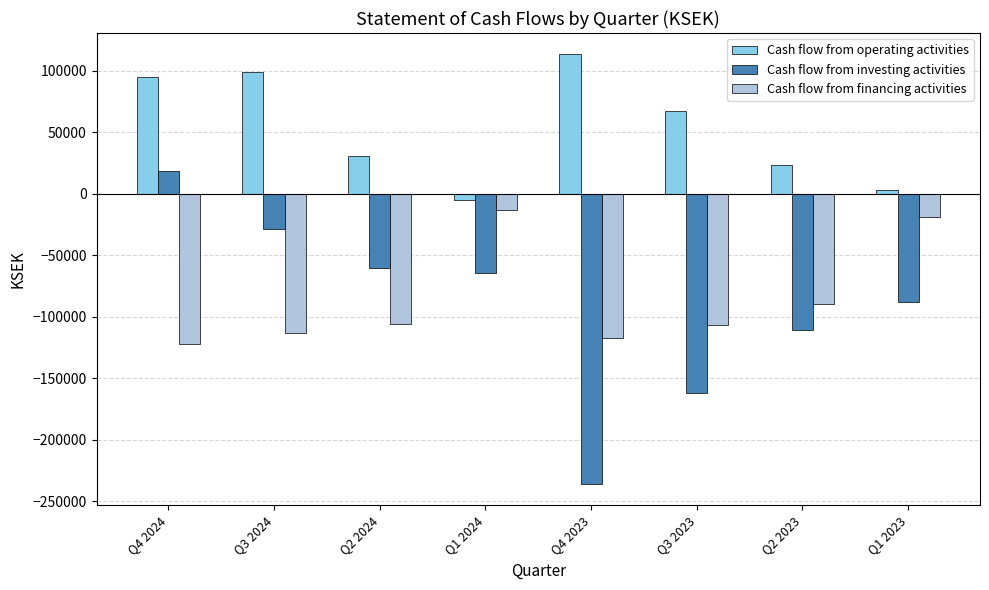

How many series are shown in this chart?

3